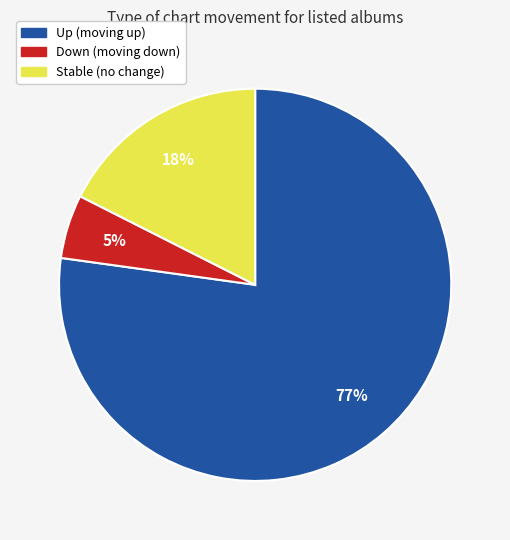

Is there any slice that represents more than half of the pie?

Yes